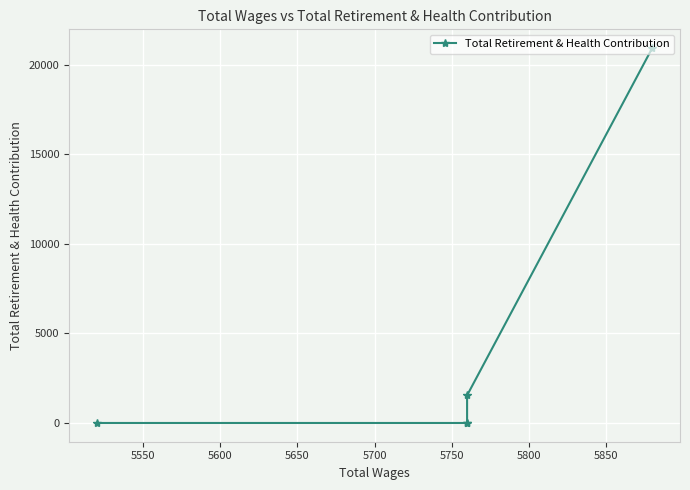

True or false: there are more than 1 points higher than both neighbors.

False